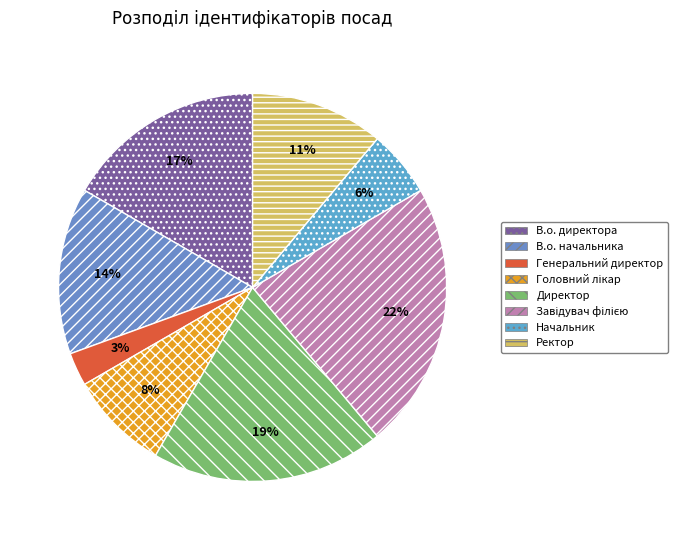

How many segments does this pie chart have?

8